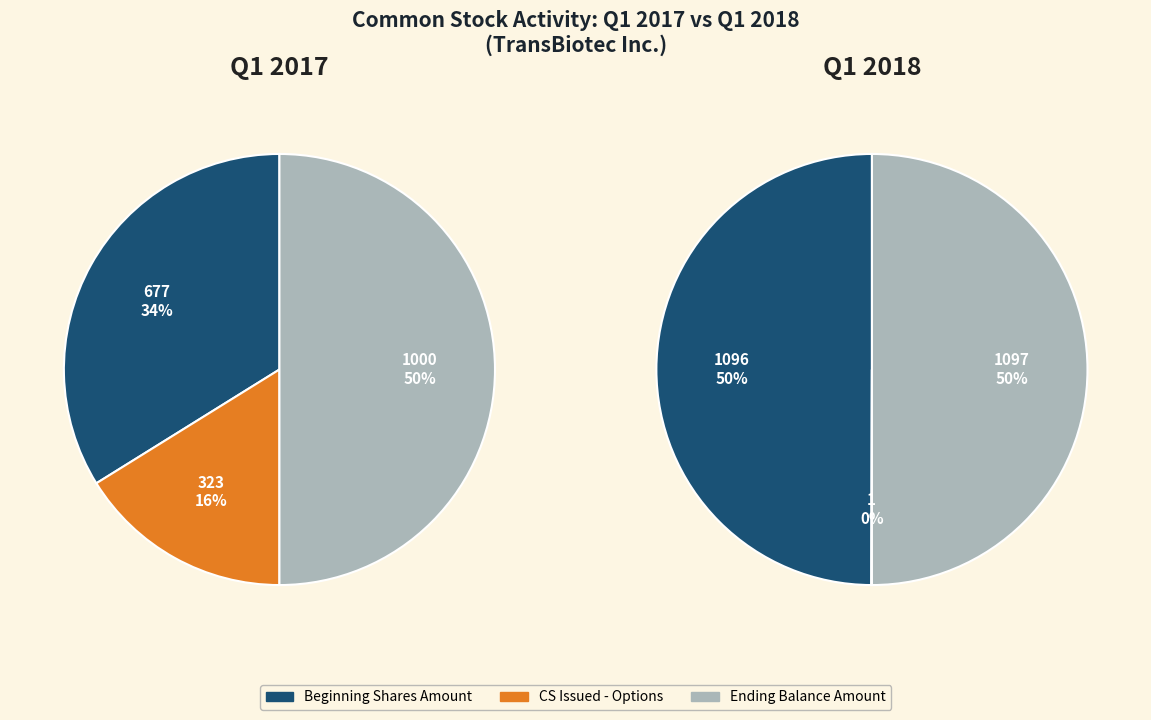

How many segments does this pie chart have?

3